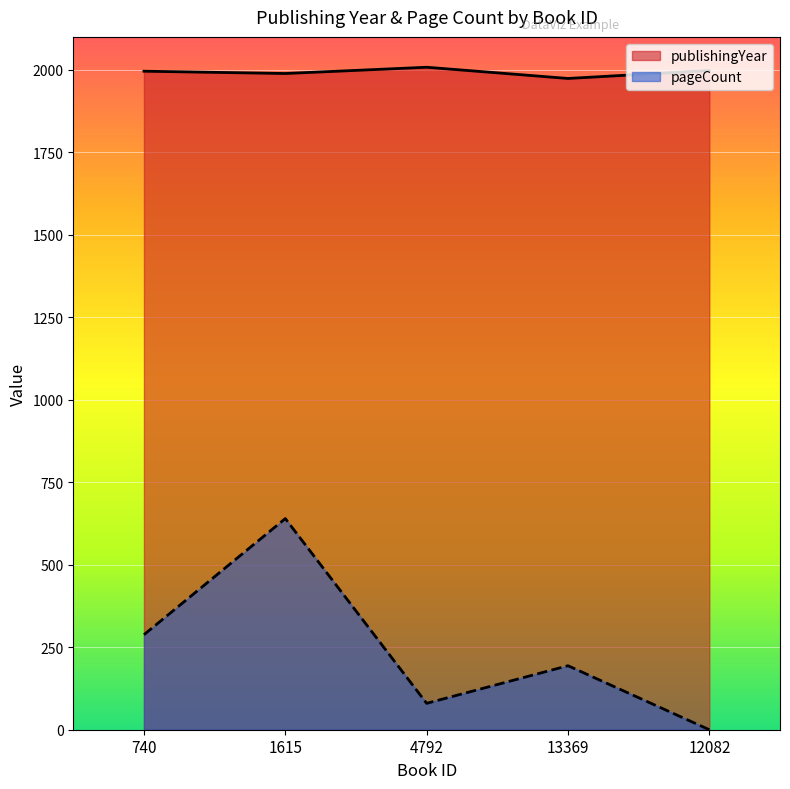

Does the chart display data point markers on the line(s)?

No